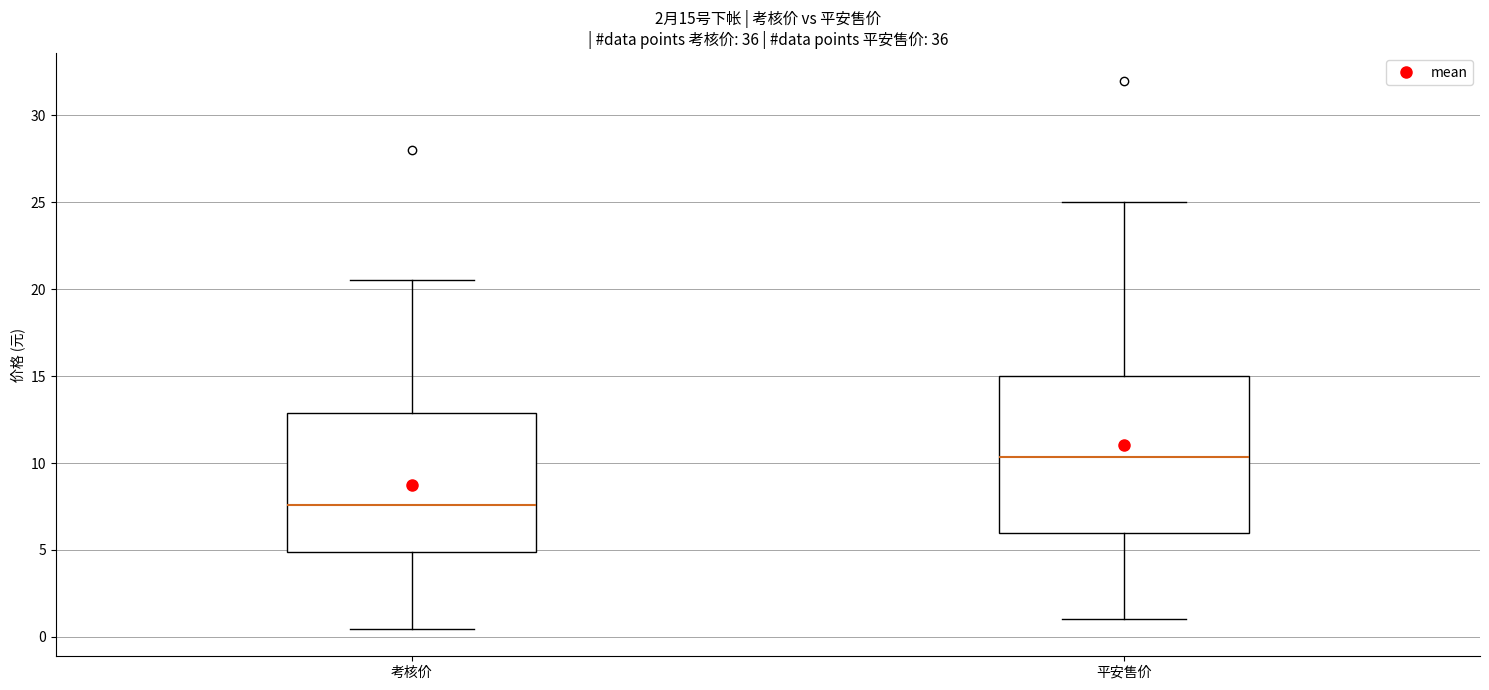

Which box has the highest median line?

平安售价